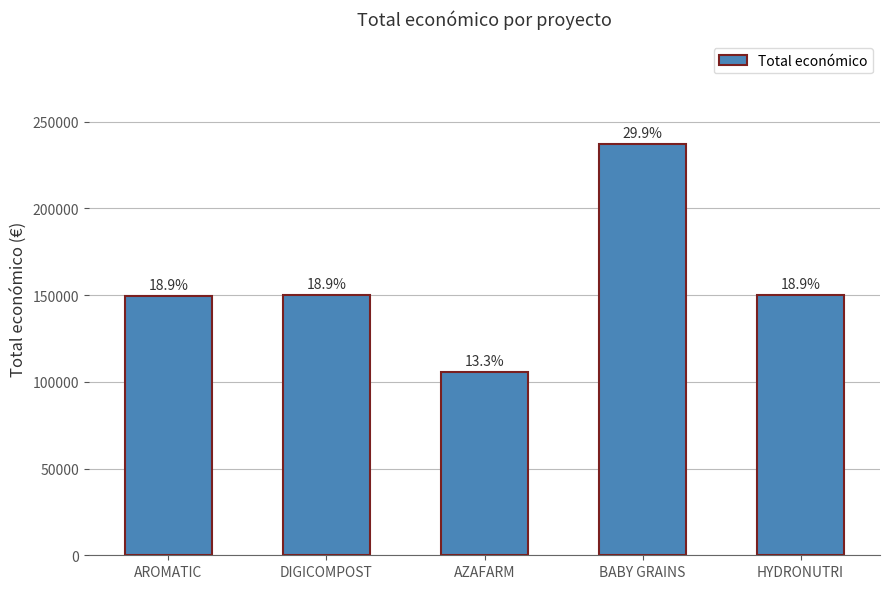

How many bars are there in total?

5